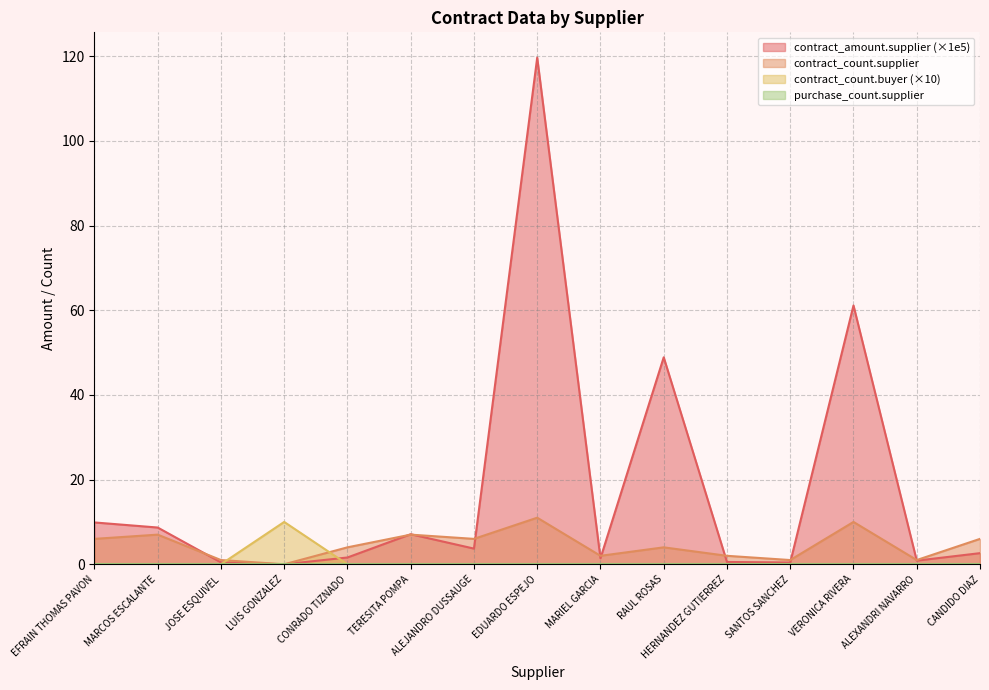

Between LUIS GONZALEZ and RAUL ROSAS, which series saw the biggest shift?

contract_amount.supplier (×1e5)